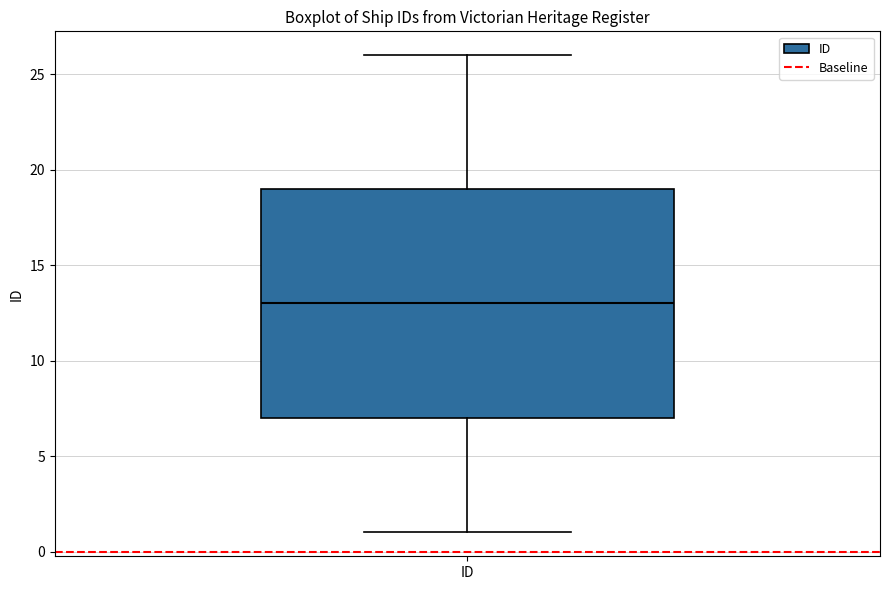

Where does the upper whisker of the box for ID end on the y-axis? The values are not printed on the chart, so give them approximately, as read against the axis.

26